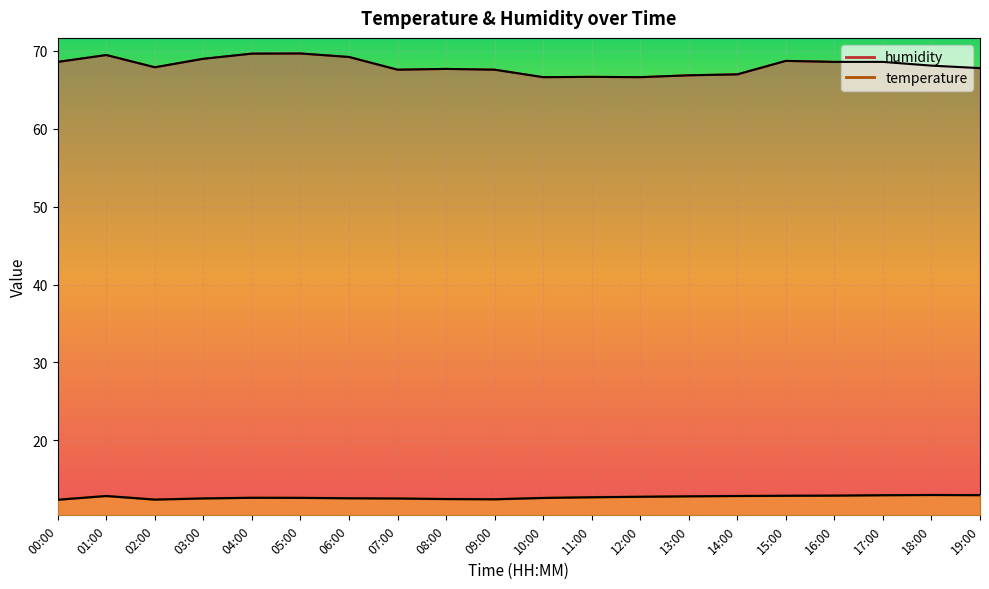

What is the value of the temperature point at the 19th from the left?

13.0